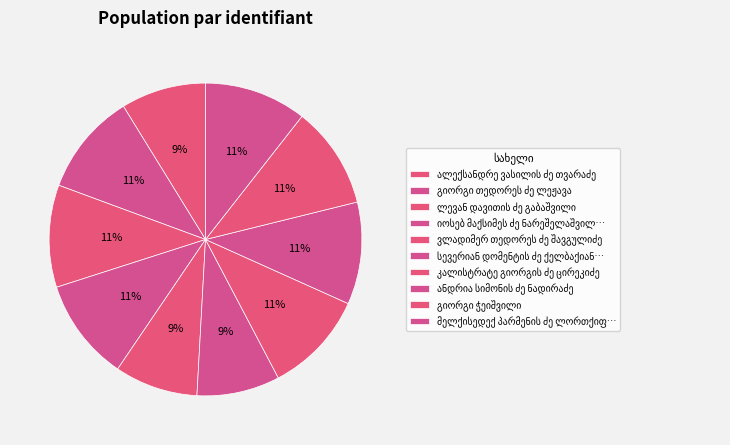

Count the number of slices in the pie.

10